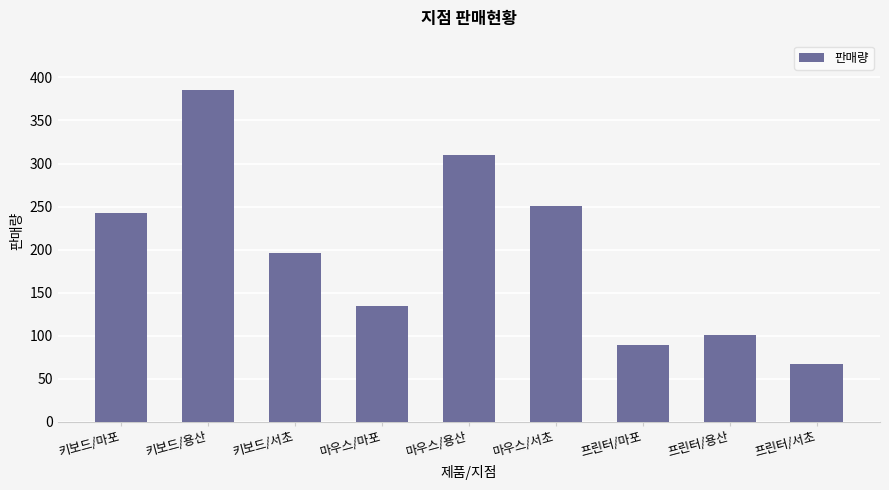

What is the ratio of the value at 마우스/마포 to the value at 프린터/마포?

1.5